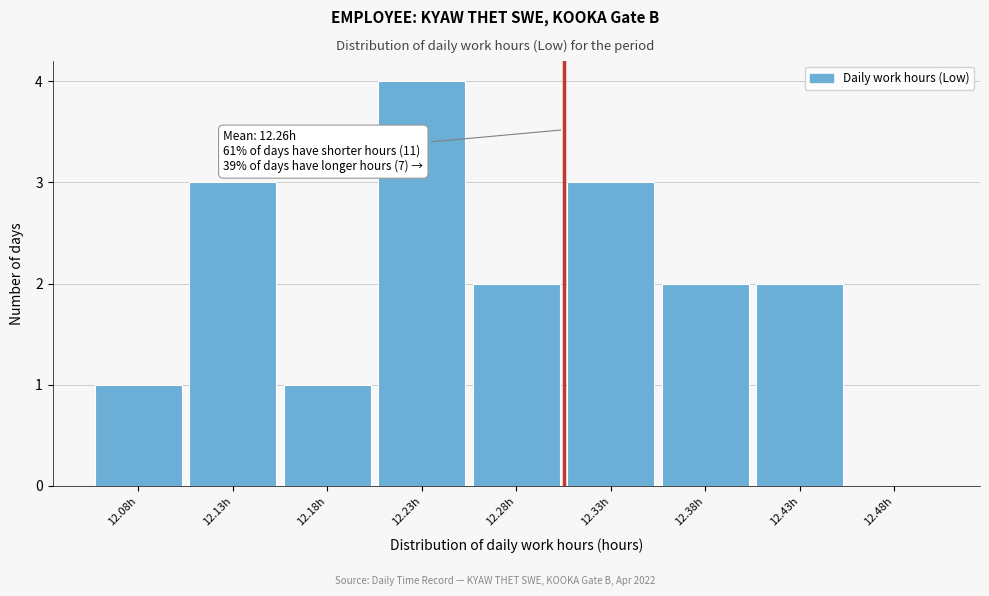

Reading left to right, list all the values displayed in this chart.

12.08h=1	12.13h=3	12.18h=1	12.23h=4	12.28h=2	12.33h=3	12.38h=2	12.43h=2	12.48h=0